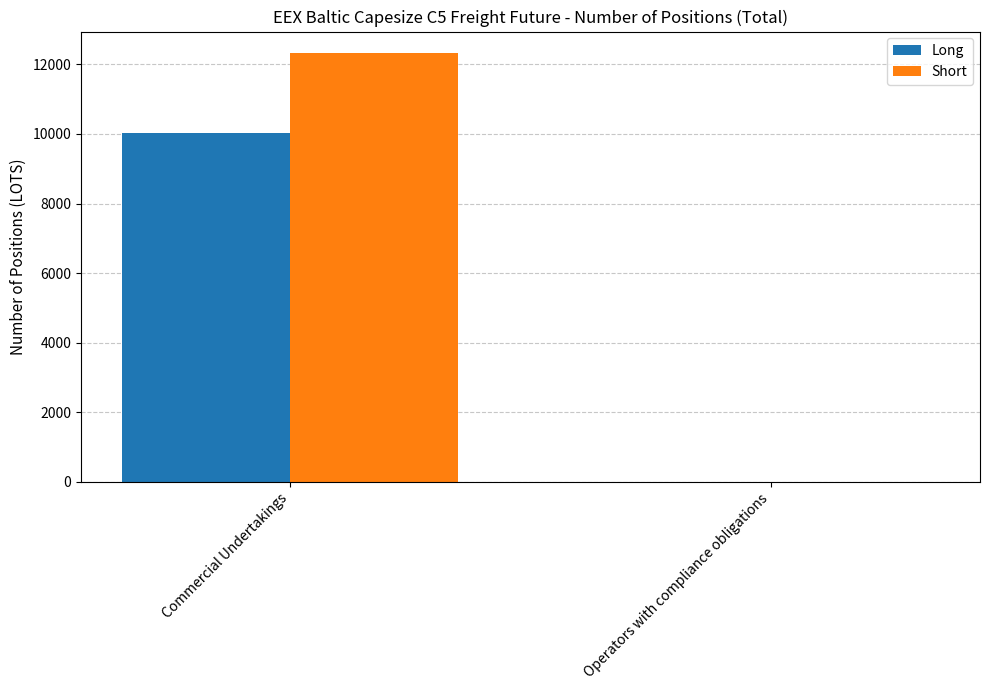

Which series has the largest total across all categories?

Short